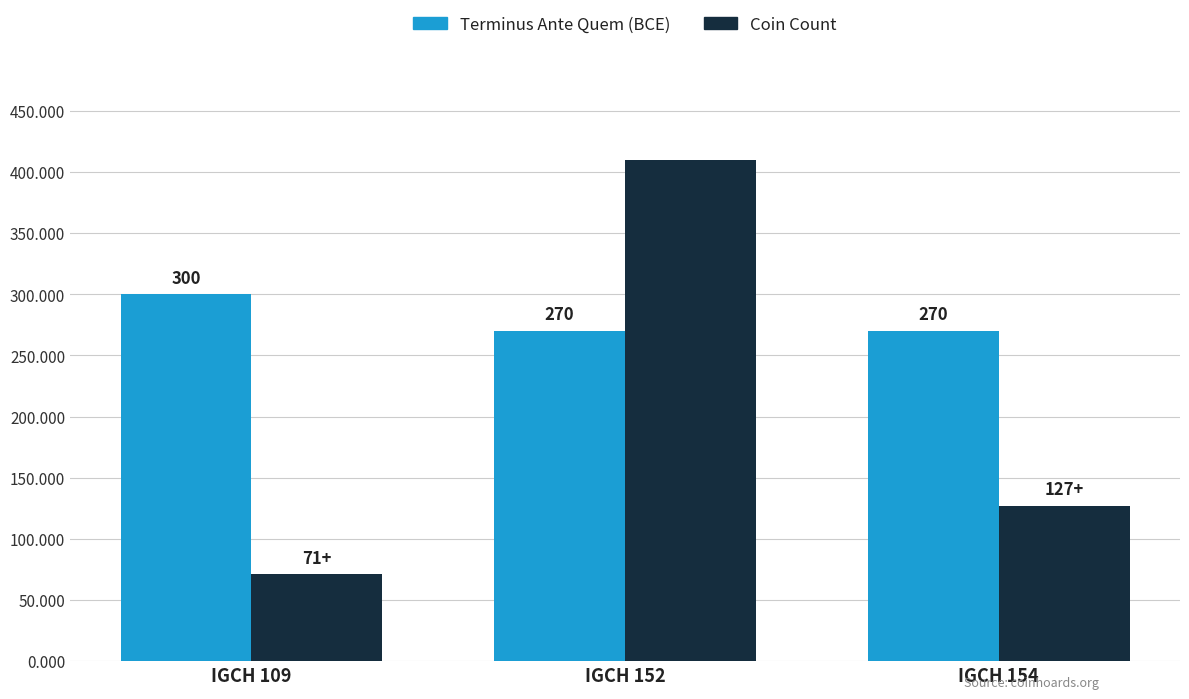

Is it true that Terminus Ante Quem (BCE) equals 300 at IGCH 109?

True